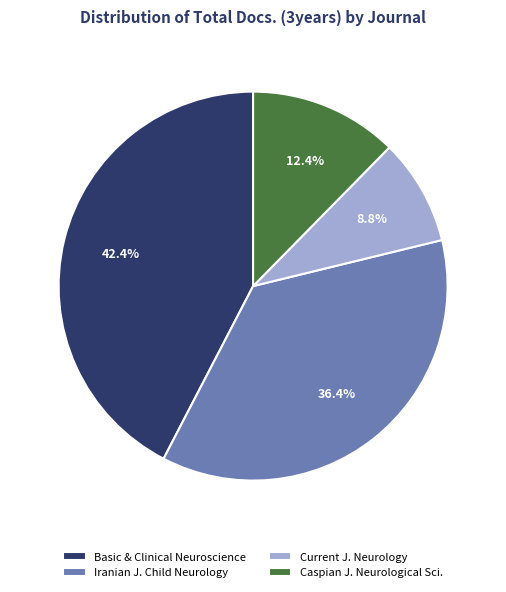

Is there a majority slice in this chart?

No